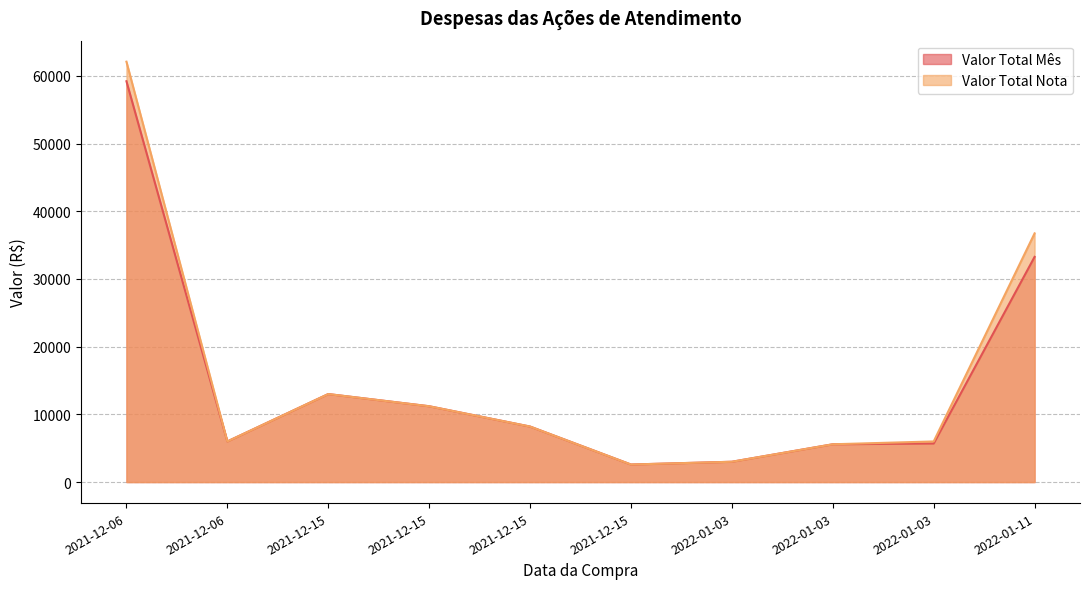

Which category has the lowest value in the Valor Total Nota series?

2021-12-15